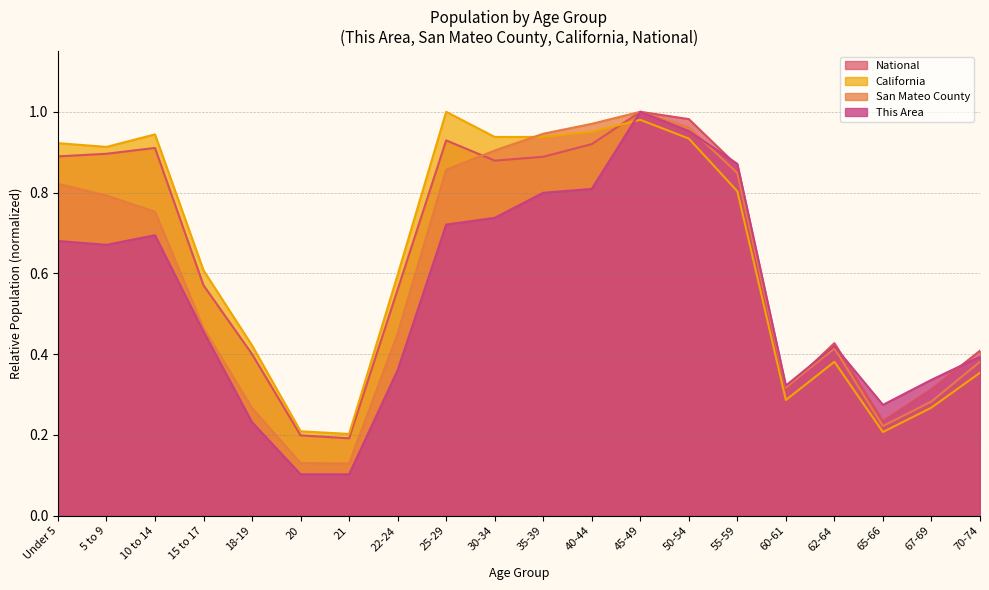

Rank the series at 15 to 17 from highest to lowest value.

California, National, San Mateo County, This Area